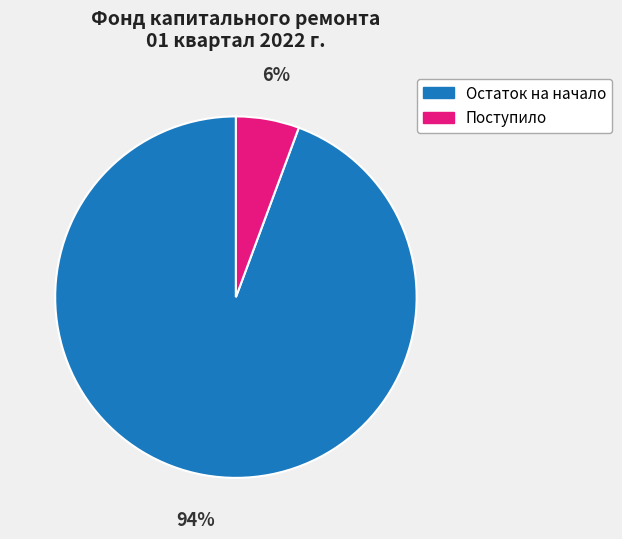

The Поступило slice represents 6% of the pie. True or false?

True